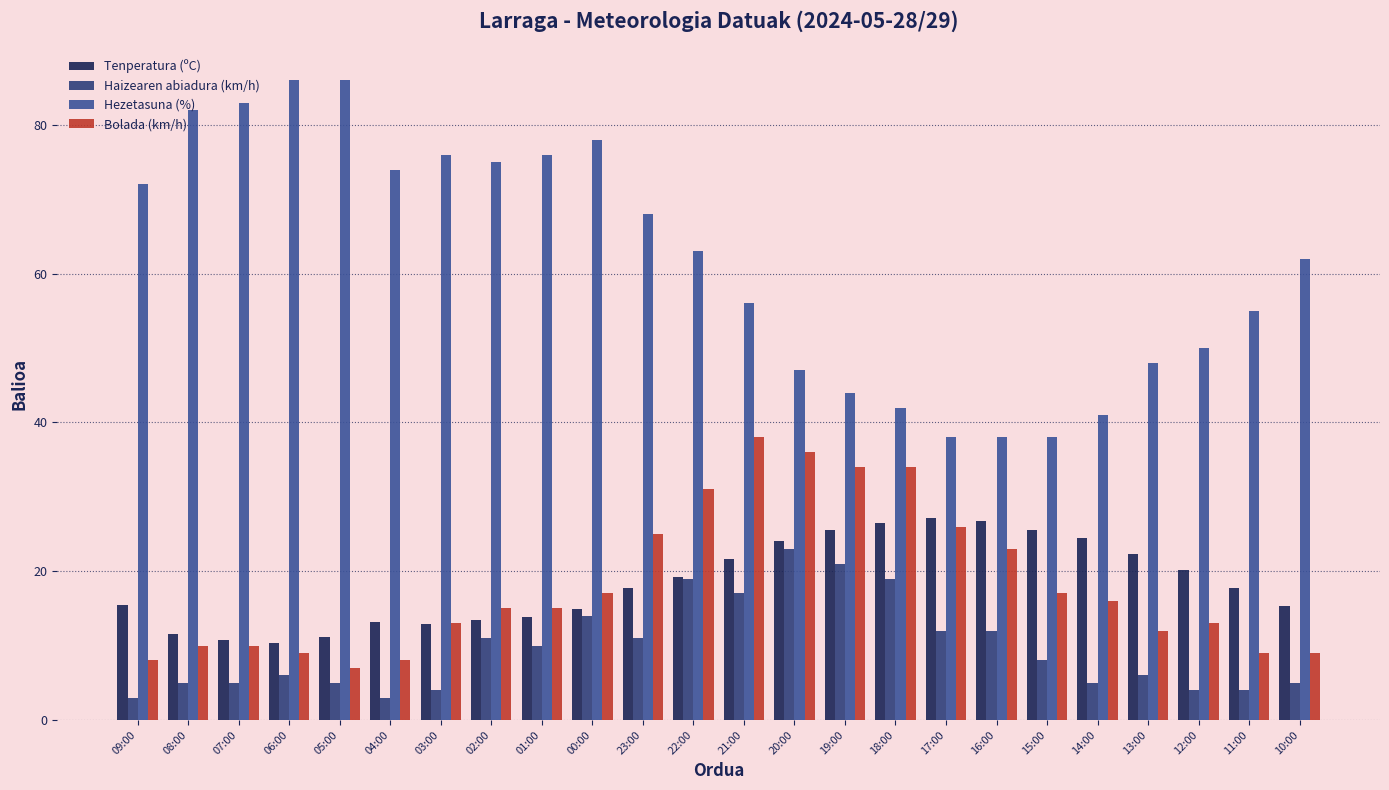

What is the difference between the second highest and minimum values in the Bolada (km/h) series?

29.0